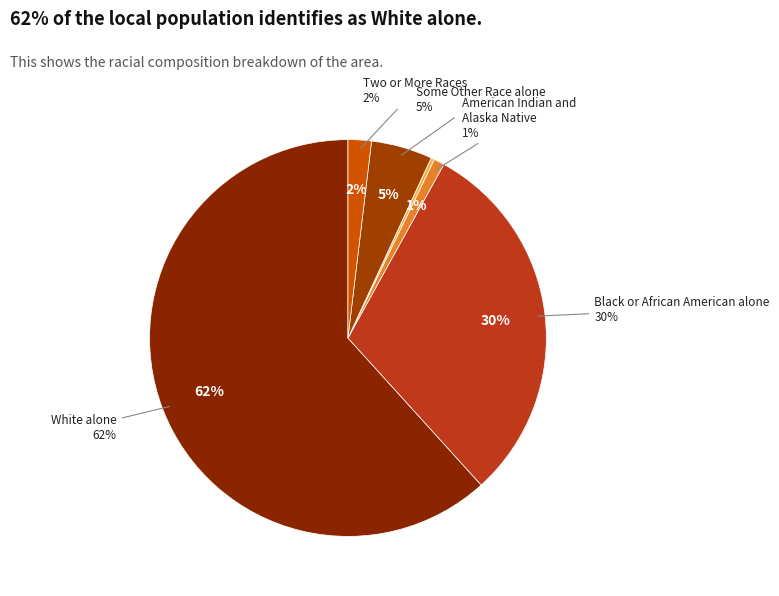

Approximately how many times larger is the value at Two or More Races compared to Some Other Race alone?

0.4